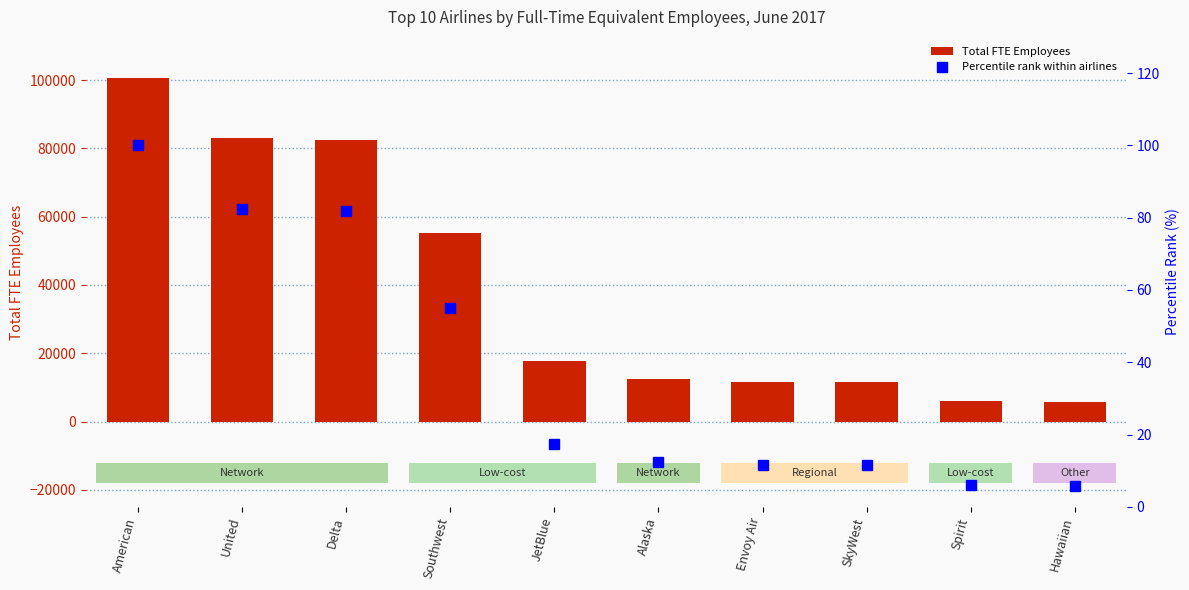

Reading right to left, list all the values displayed in this chart.

Total FTE Employees: 5705.0	6131.0	11577.0	11675.0	12468.0	17600.0	55347.0	82429.0	82922.0	100571.0
Percentile rank within airlines: 5.7	6.1	11.5	11.6	12.4	17.5	55.0	82.0	82.5	100.0